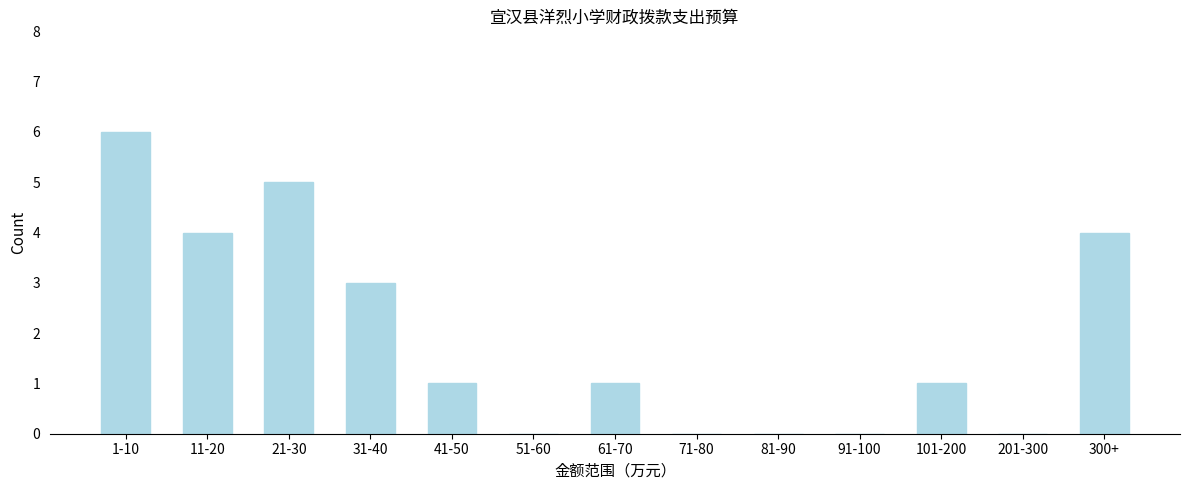

Reading left to right, what are all the values shown in this chart?

1-10=6	11-20=4	21-30=5	31-40=3	41-50=1	51-60=0	61-70=1	71-80=0	81-90=0	91-100=0	101-200=1	201-300=0	300+=4